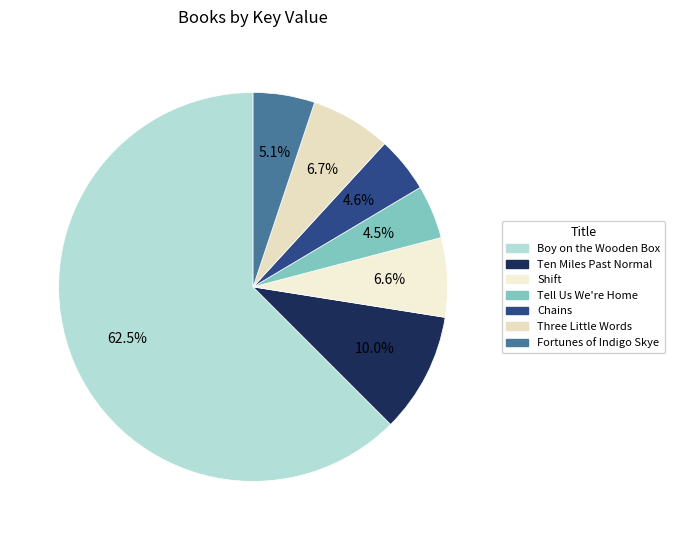

What is the total percentage of Ten Miles Past Normal and Three Little Words?

16.7%